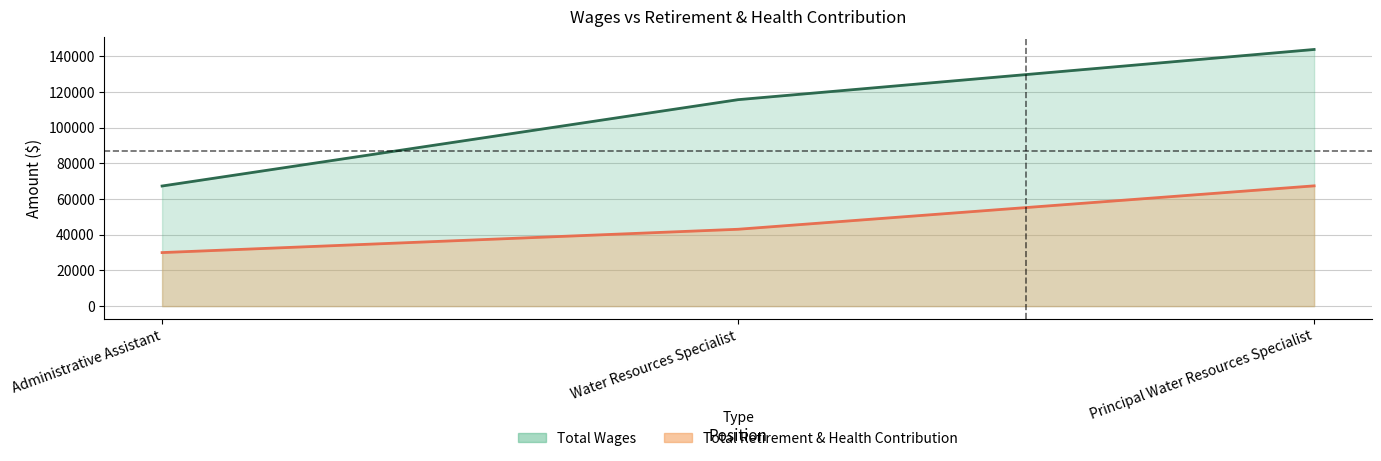

At Principal Water Resources Specialist, list the series in order from smallest to largest.

Total Retirement & Health Contribution, Total Wages